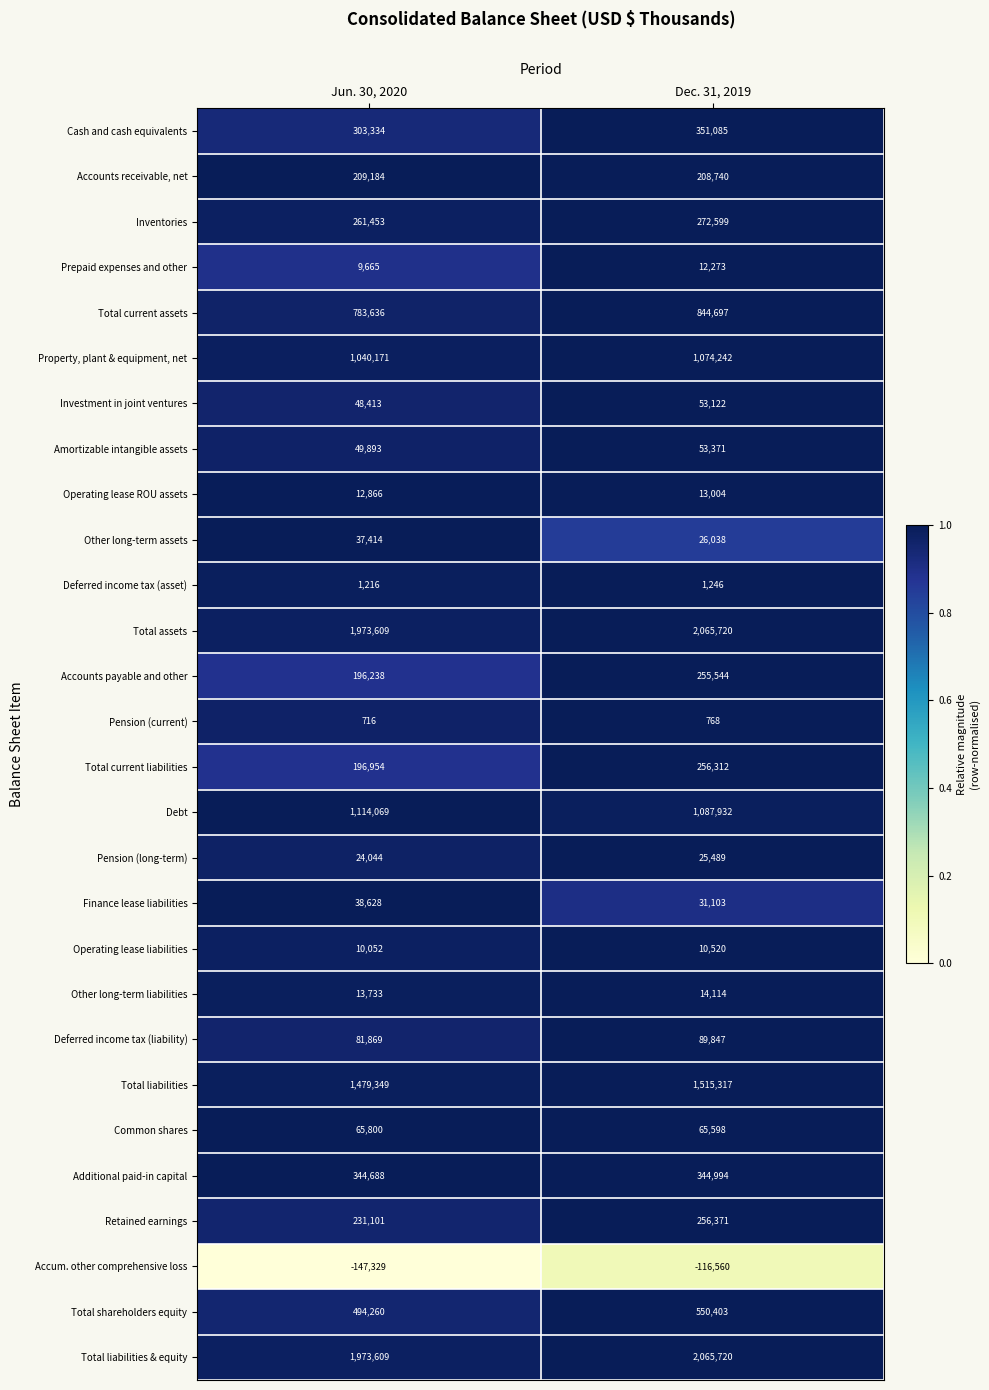

What is the greatest value displayed?

2065720